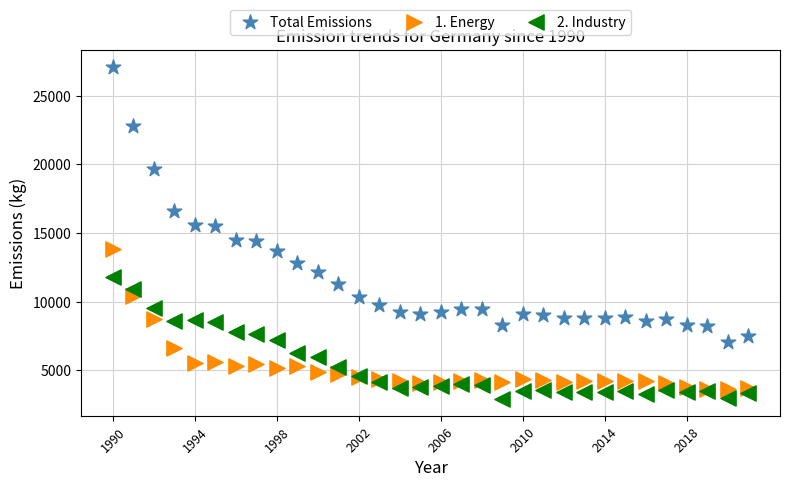

Which series reaches the maximum Y coordinate?

Total Emissions